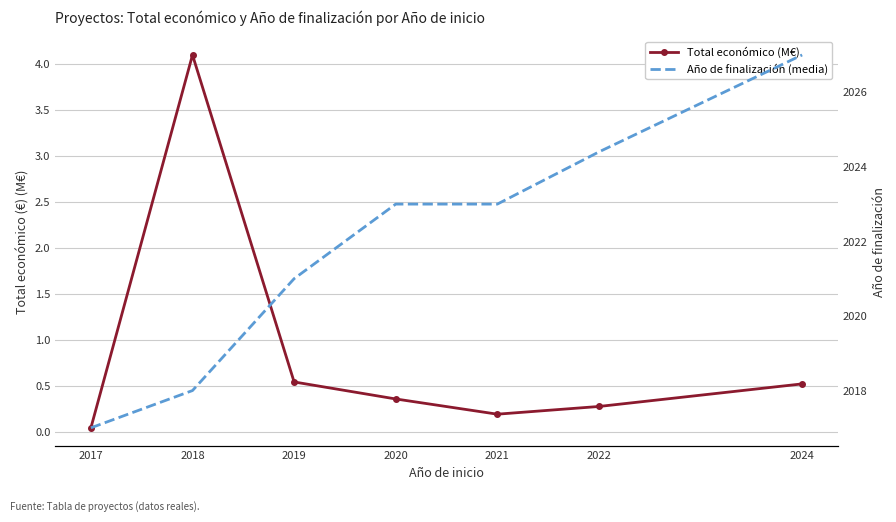

How many data points in Año de finalización (media) are above 2023?

2